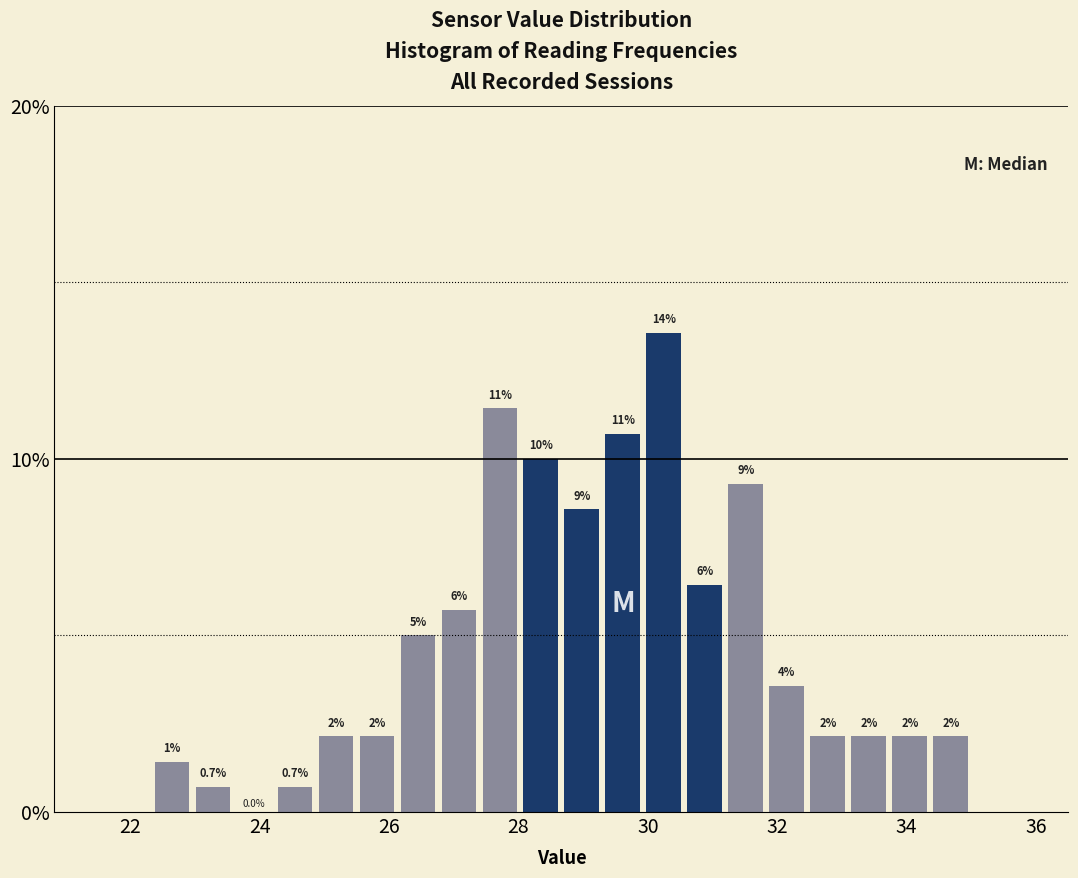

Read against the x-axis, roughly where is the centre of the tallest bar?

30.2